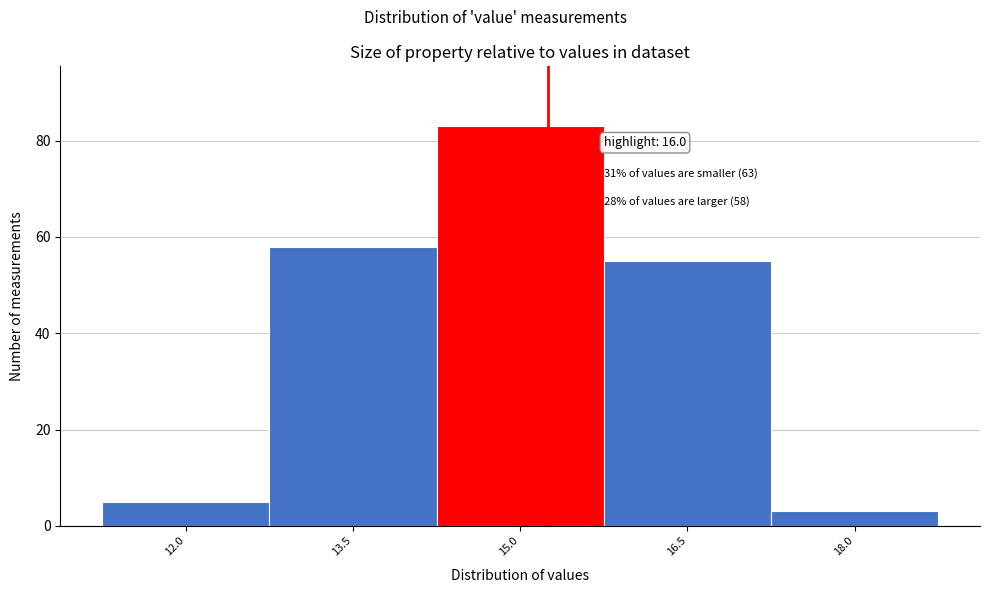

Reading left to right, transcribe all the data shown in this chart.

12.0=5	13.5=58	15.0=83	16.5=55	18.0=3